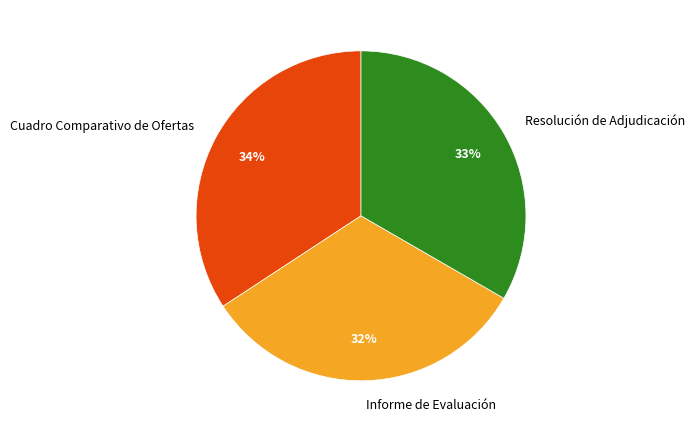

Does Cuadro Comparativo de Ofertas represent more than half of the total?

No